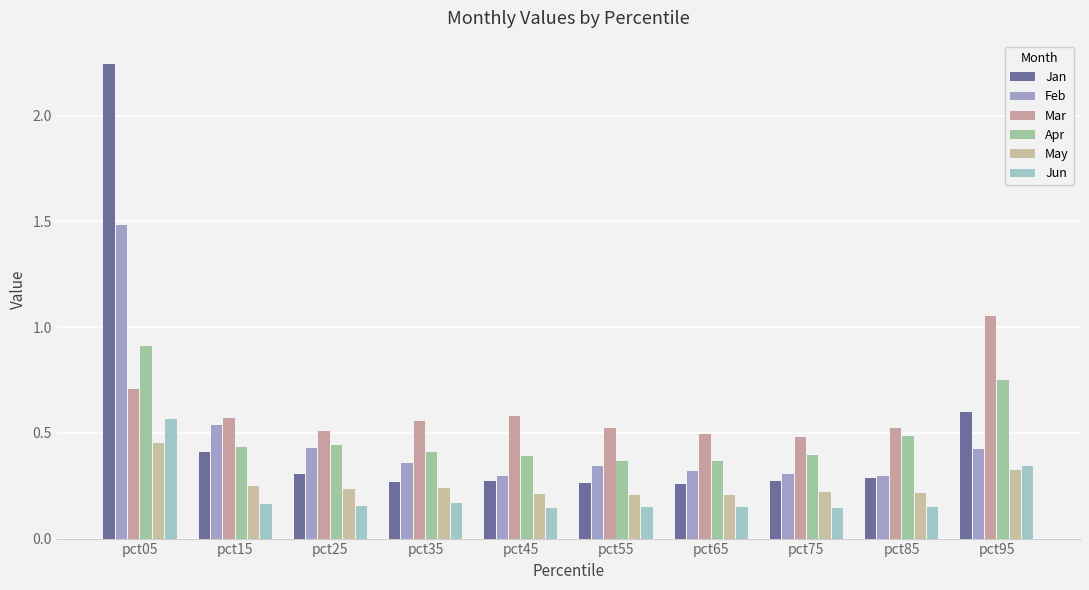

List the labels in order of Mar value, smallest first.

pct75, pct65, pct25, pct85, pct55, pct35, pct15, pct45, pct05, pct95